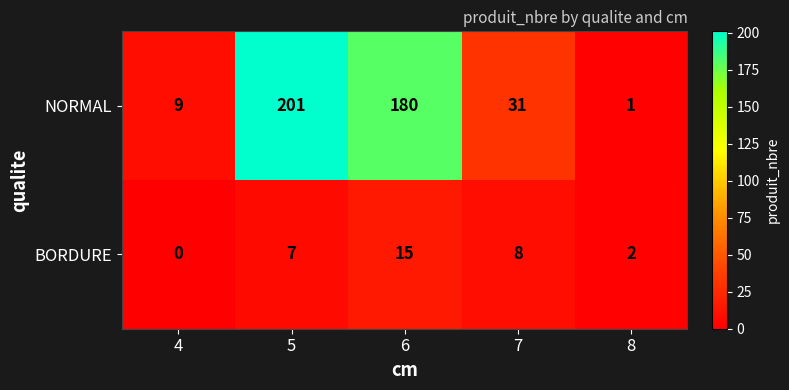

Which series has the largest total across all categories?

NORMAL